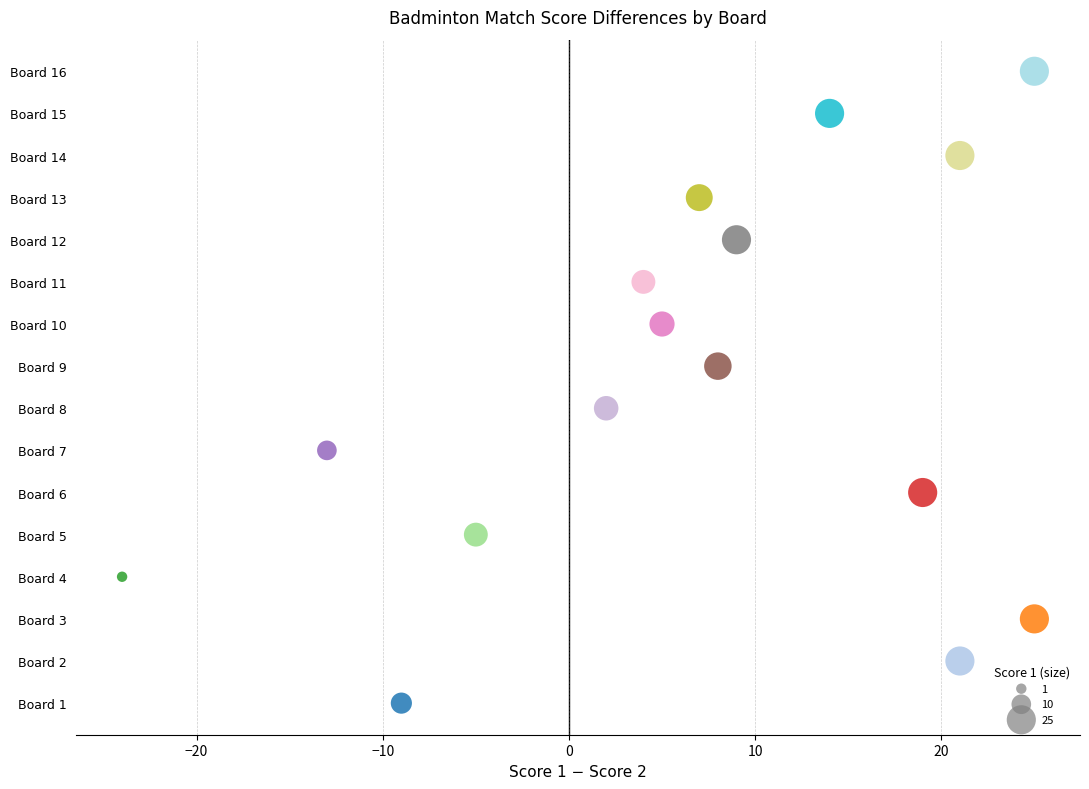

Which series reaches the maximum Y coordinate?

Board 16